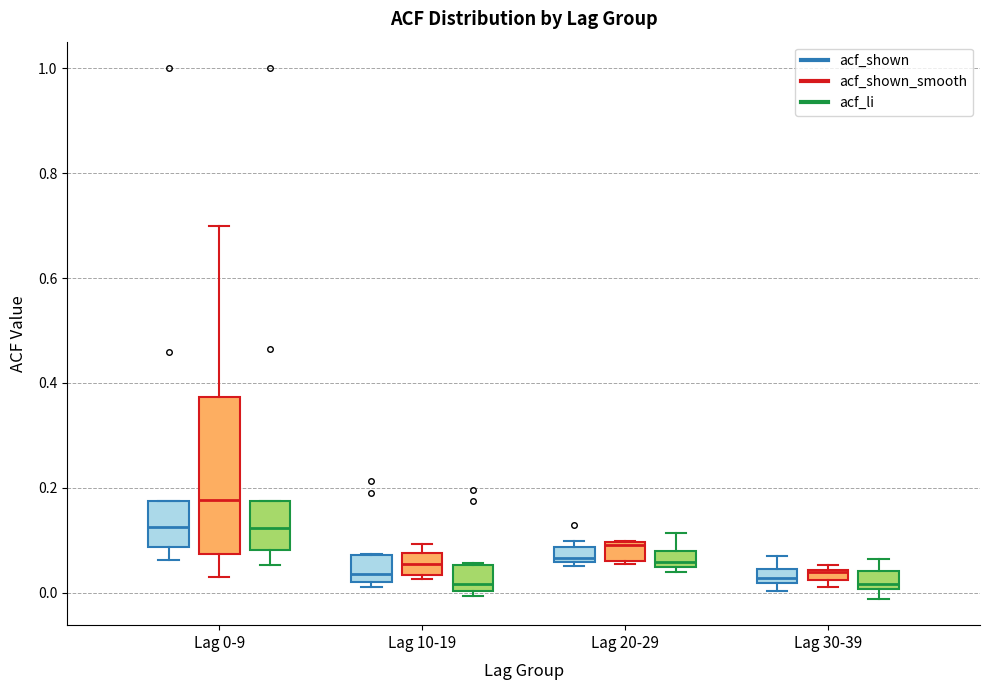

Where does the lower whisker of the box for Lag 0-9 (acf_li) end on the y-axis? The values are not printed on the chart, so give them approximately, as read against the axis.

0.06